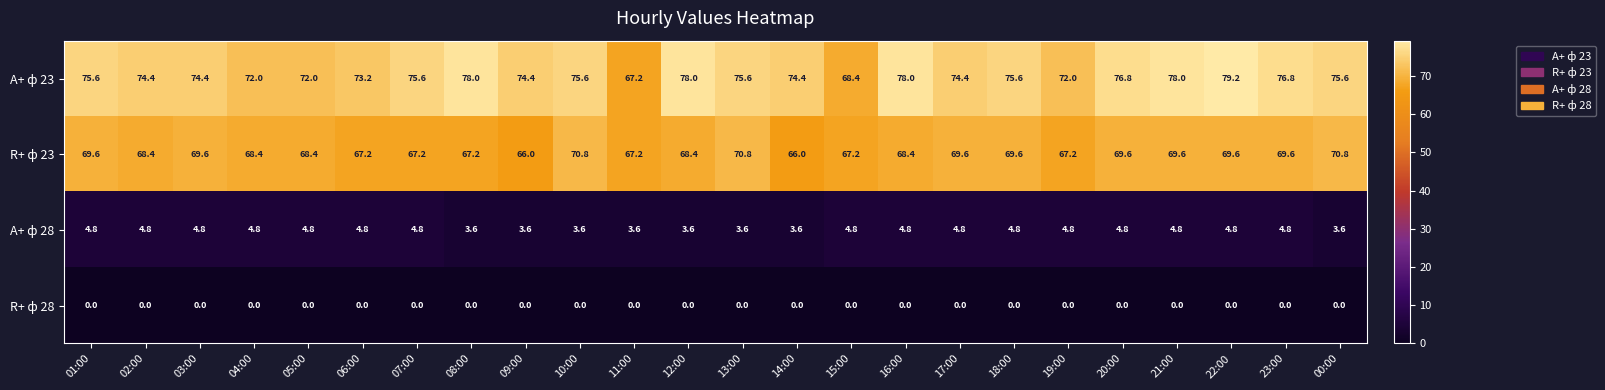

What is the difference between the maximum and second lowest values in the A+ ф 23 series?

10.8